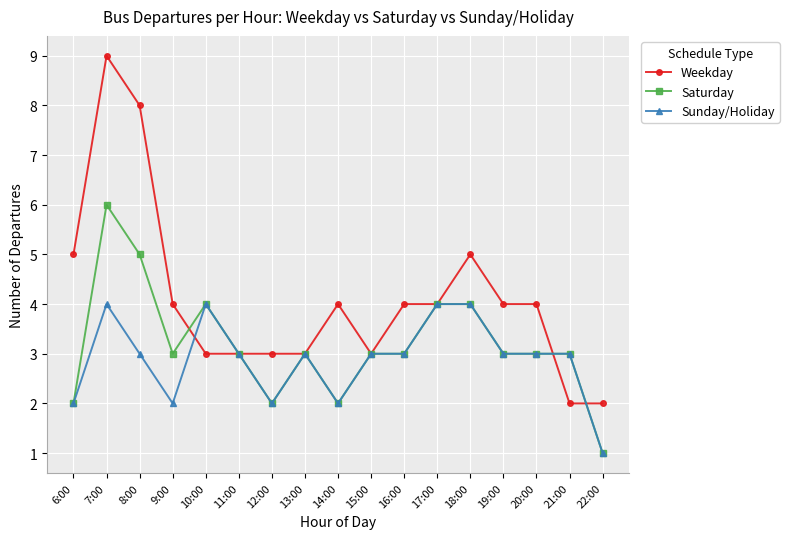

What is the value of the Weekday point at the 14th from the left?

4